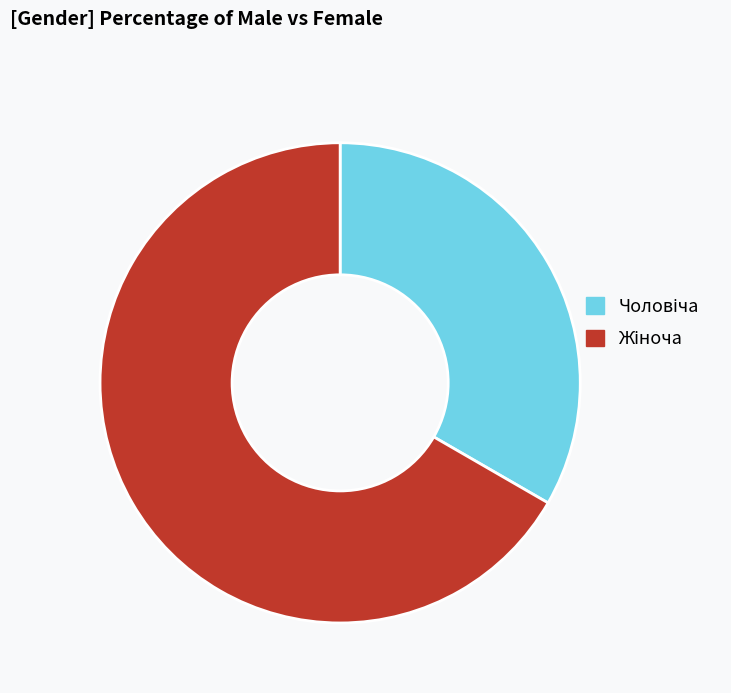

Does any single category account for the majority?

Yes